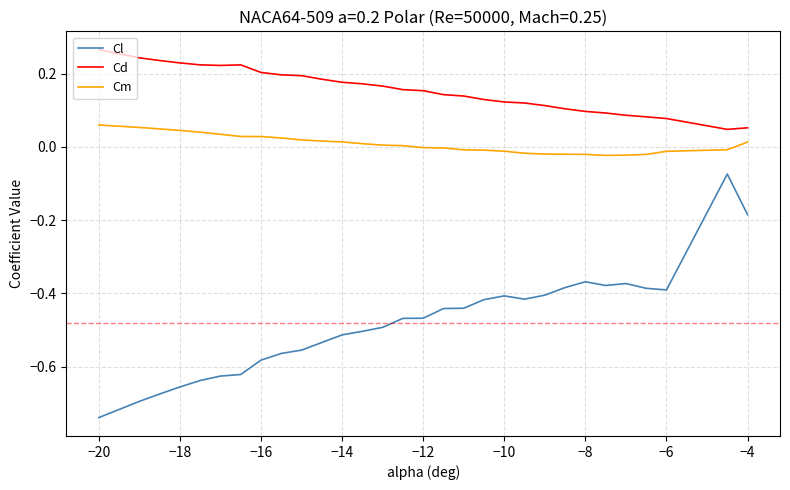

True or false: Cl and Cm intersect in this chart.

False